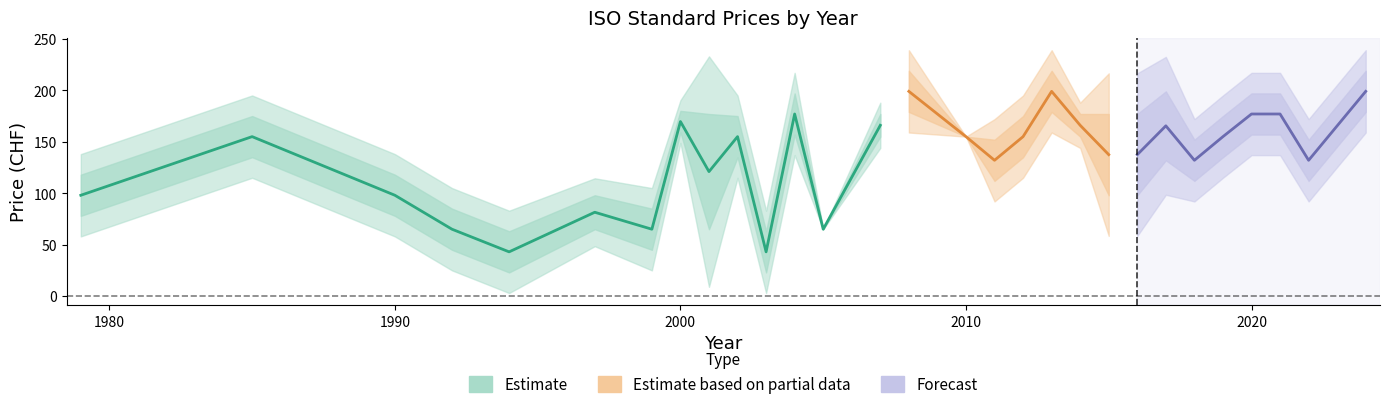

What is the difference between the maximum and minimum values in the avg_price_print series?

156